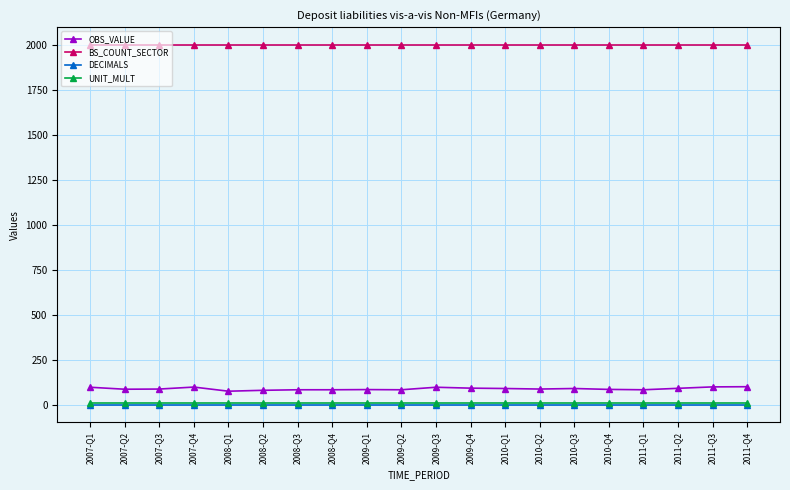

Is the value of DECIMALS at 2011-Q4 greater than the value of OBS_VALUE at 2010-Q4?

No